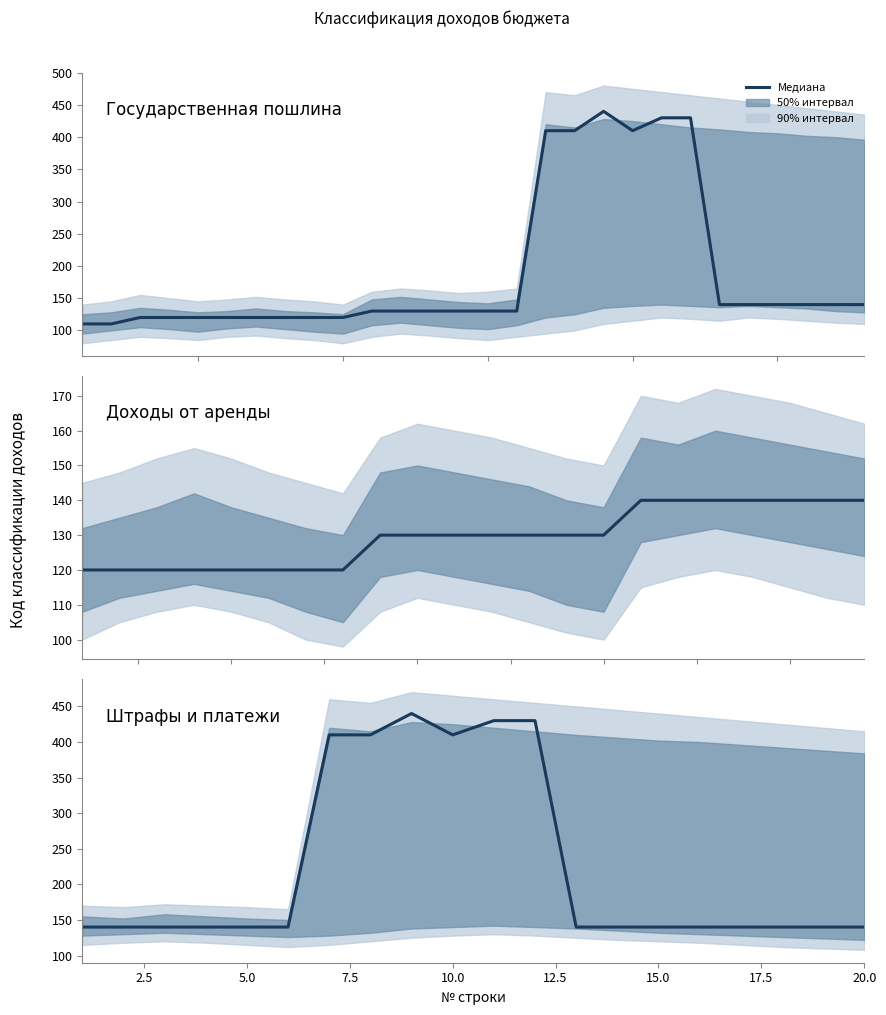

The inner_lower series shows 45 at 10. True or false?

False